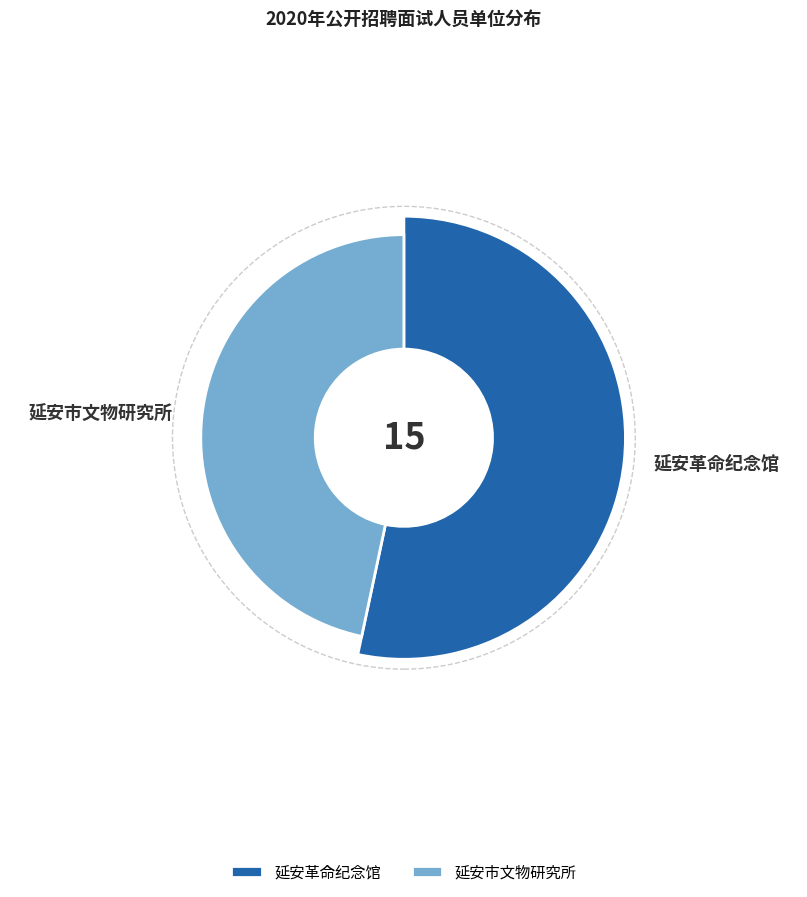

To the nearest percent, what portion does 延安革命纪念馆 represent?

53%